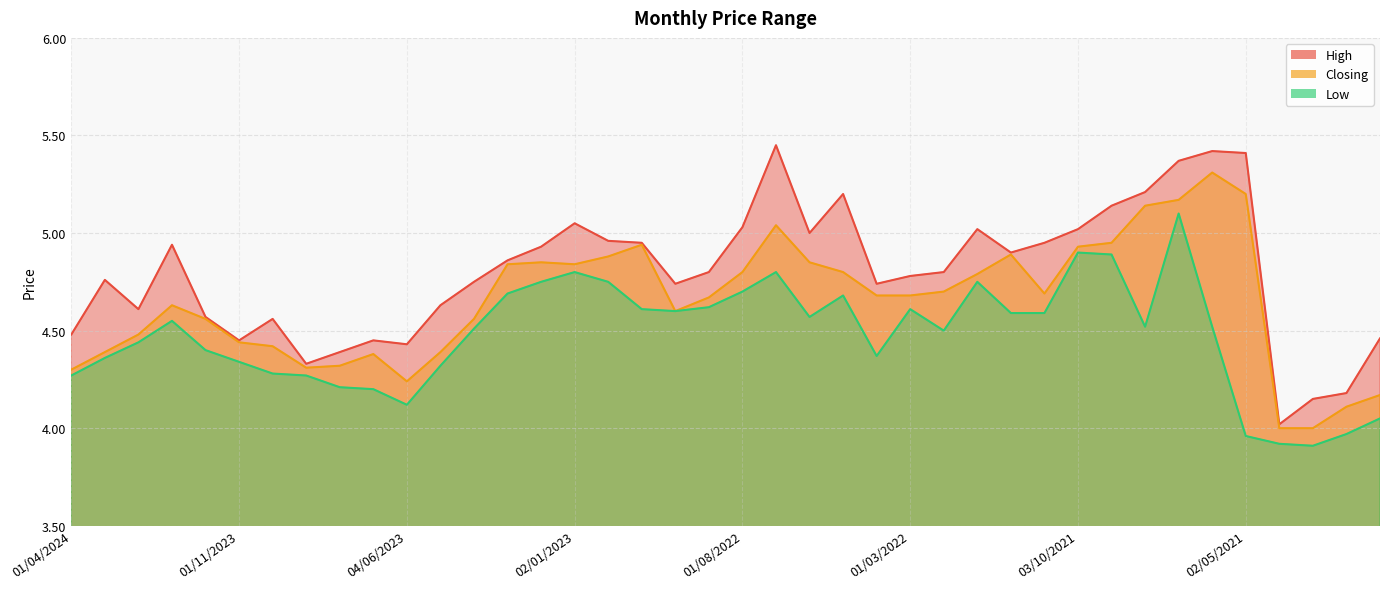

The value of Low at 01/10/2023 is 6.6. True or false?

False